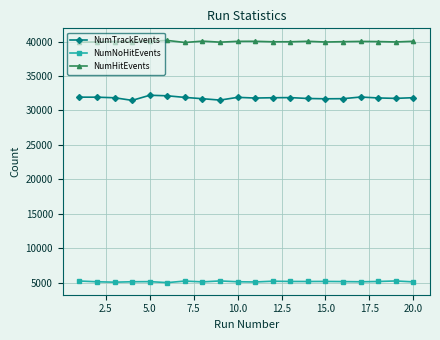

True or false: NumTrackEvents has more than 0 interior local peaks.

True